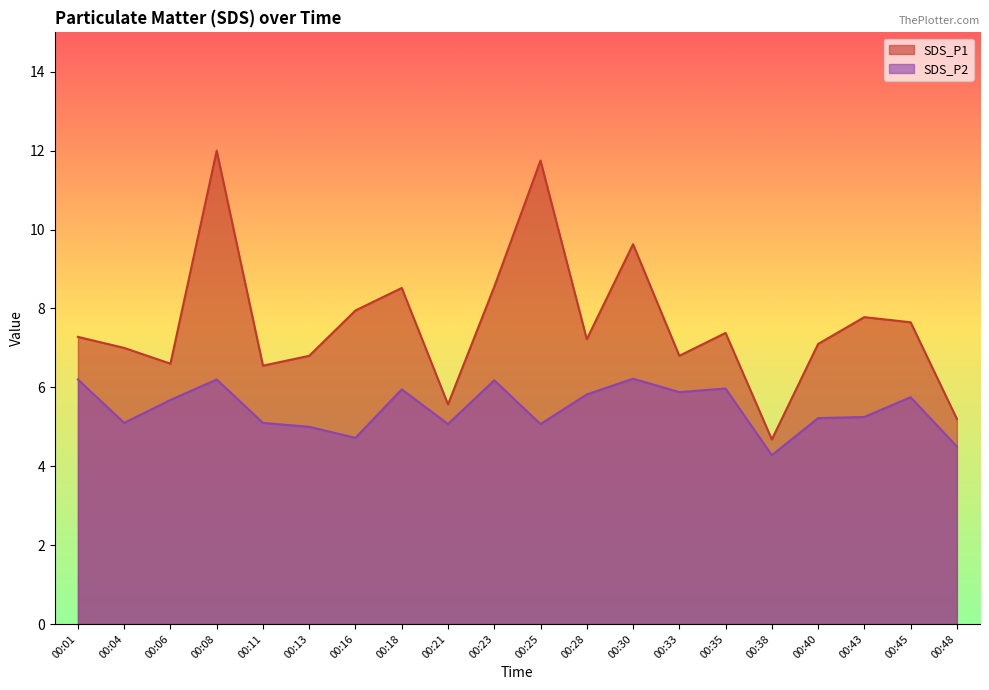

Reading left to right, what are all the values shown in this chart?

SDS_P1: 00:01=7.3	00:04=7.0	00:06=6.6	00:08=12.0	00:11=6.5	00:13=6.8	00:16=8.0	00:18=8.5	00:21=5.6	00:23=8.6	00:25=11.8	00:28=7.2	00:30=9.6	00:33=6.8	00:35=7.4	00:38=4.7	00:40=7.1	00:43=7.8	00:45=7.7	00:48=5.2
SDS_P2: 00:01=6.2	00:04=5.1	00:06=5.7	00:08=6.2	00:11=5.1	00:13=5.0	00:16=4.7	00:18=6.0	00:21=5.1	00:23=6.2	00:25=5.1	00:28=5.8	00:30=6.2	00:33=5.9	00:35=6.0	00:38=4.3	00:40=5.2	00:43=5.2	00:45=5.8	00:48=4.5